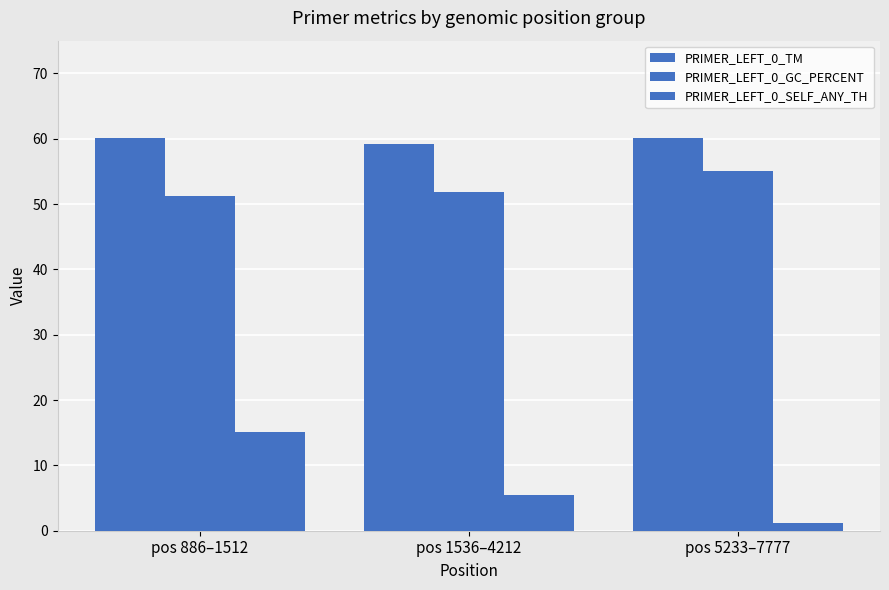

What is the spread (max minus min) of values at pos 5233–7777?

58.9